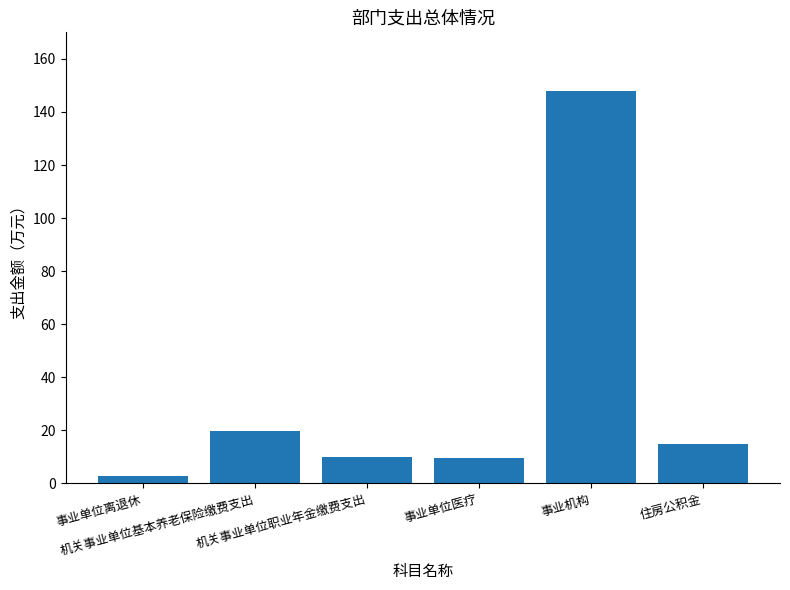

Where is the data nearest to the value 75?

机关事业单位基本养老保险缴费支出